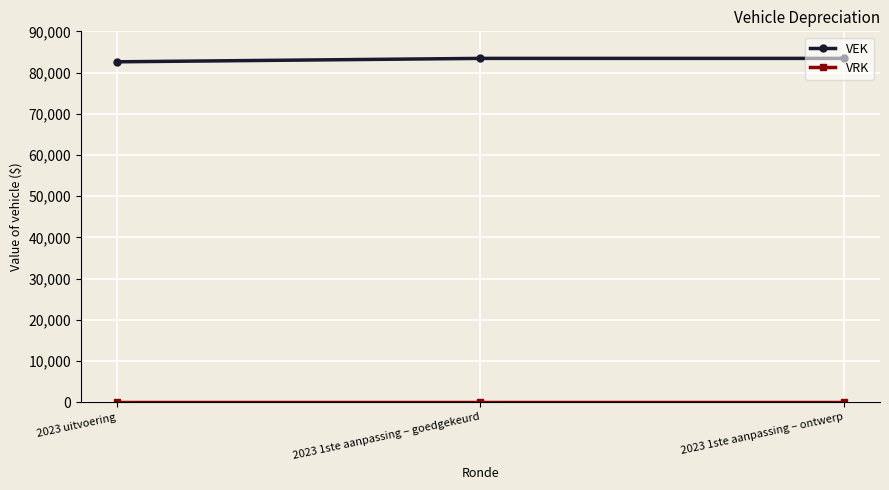

How many lines are shown in the chart?

2